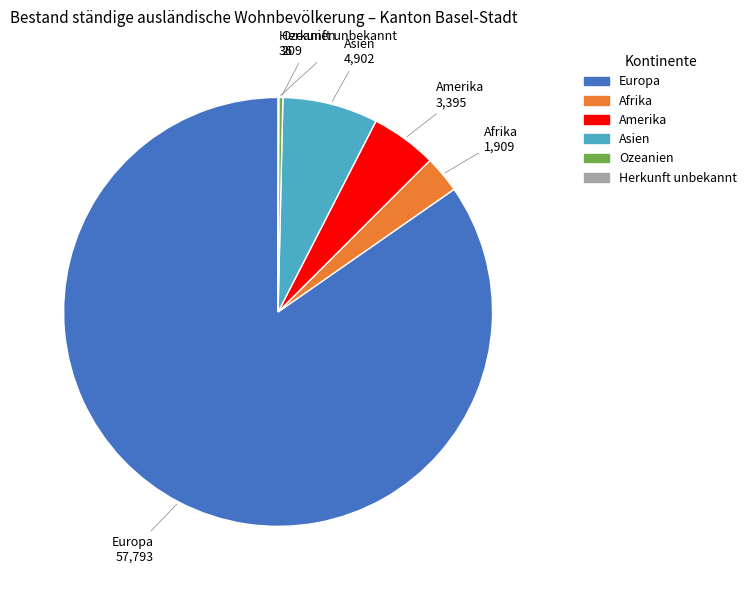

Which has a higher value, Asien or Europa?

Europa